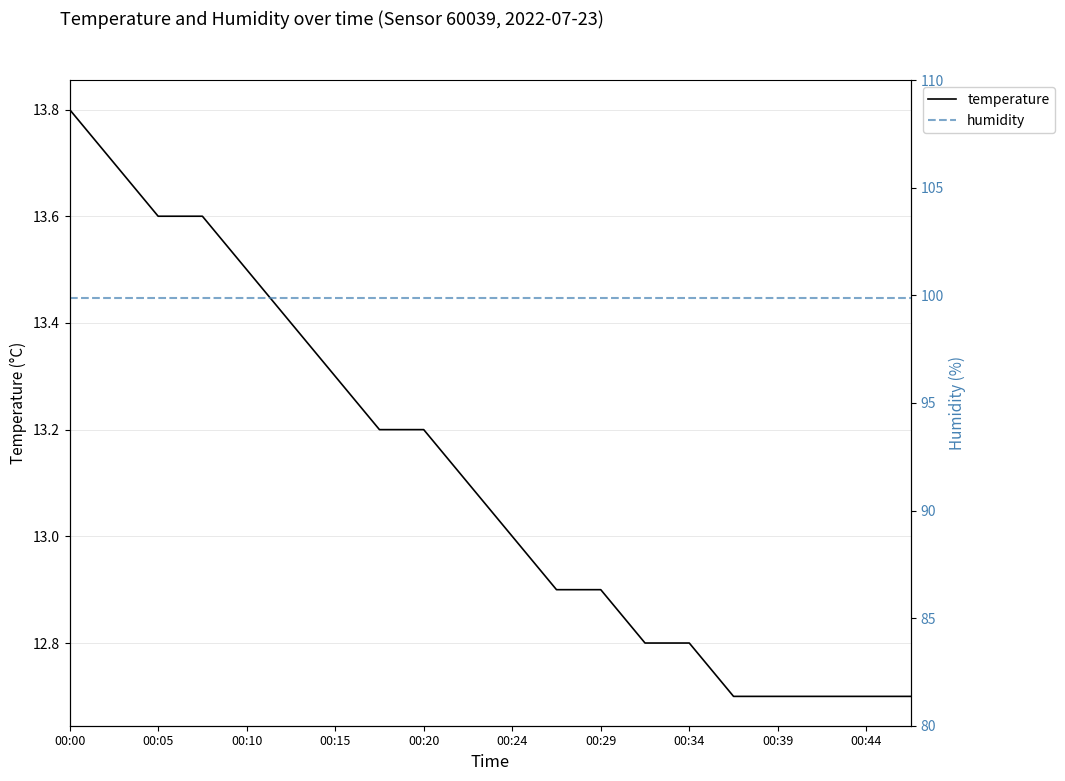

The humidity series shows 99.9 at 15. True or false?

True